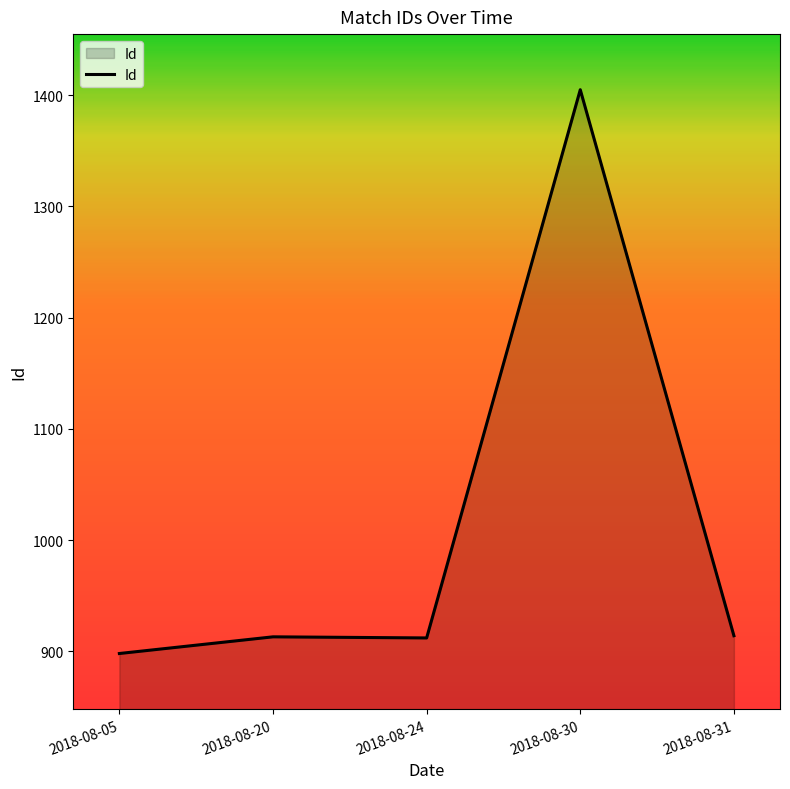

What is the minimum value shown in the chart?

898